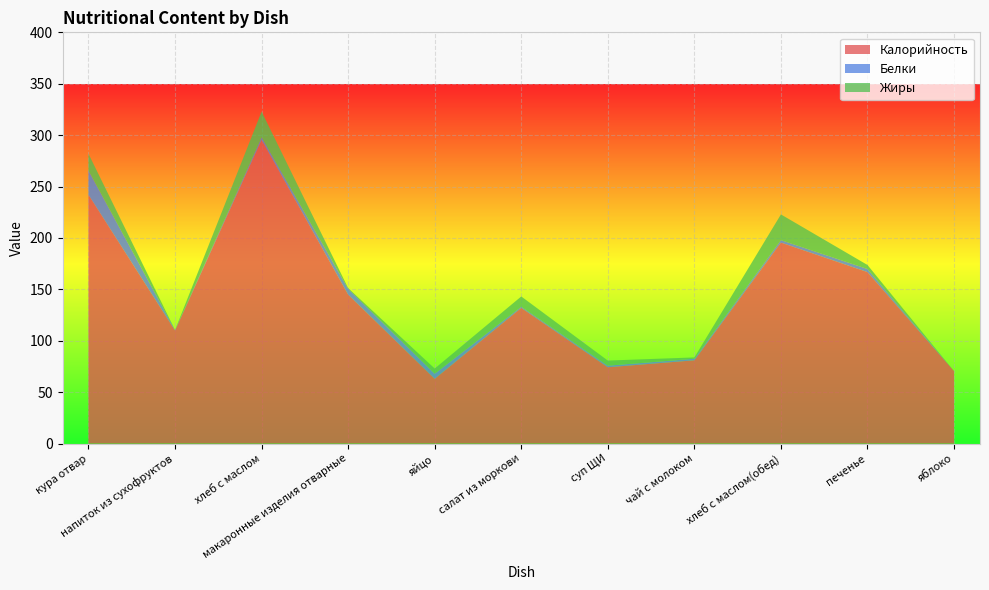

Reading left to right, extract all data points from this chart.

Калорийность: 242.0	110.0	295.5	144.9	63.0	132.0	74.2	81.0	195.5	166.8	70.5
Белки: 23.6	0.5	2.4	5.7	5.0	1.1	1.6	1.5	2.4	3.0	0.0
Жиры: 16.3	0.0	25.0	0.7	5.0	10.0	5.0	1.3	25.0	3.9	0.0